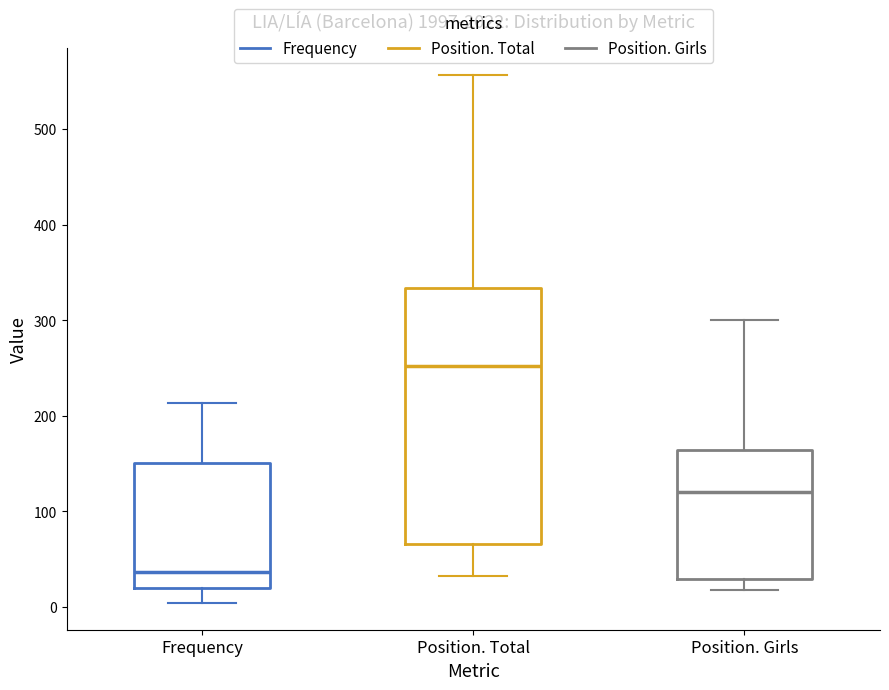

Comparing the boxes themselves (not the whiskers), which one is the tallest?

Position. Total